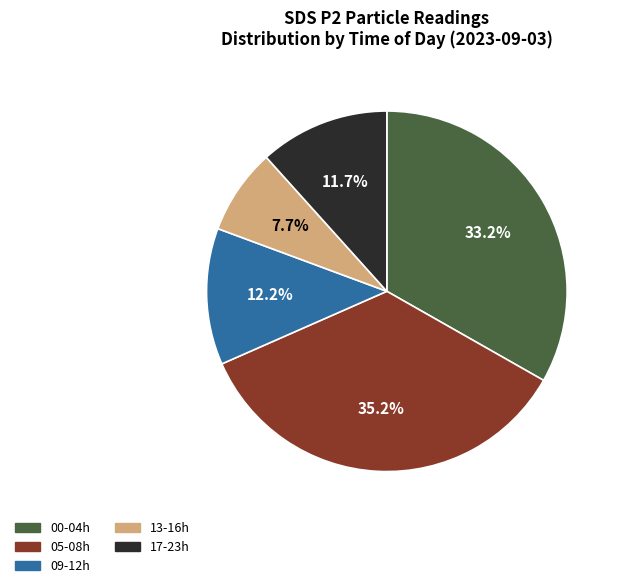

Which has a higher value, 05-08h or 13-16h?

05-08h